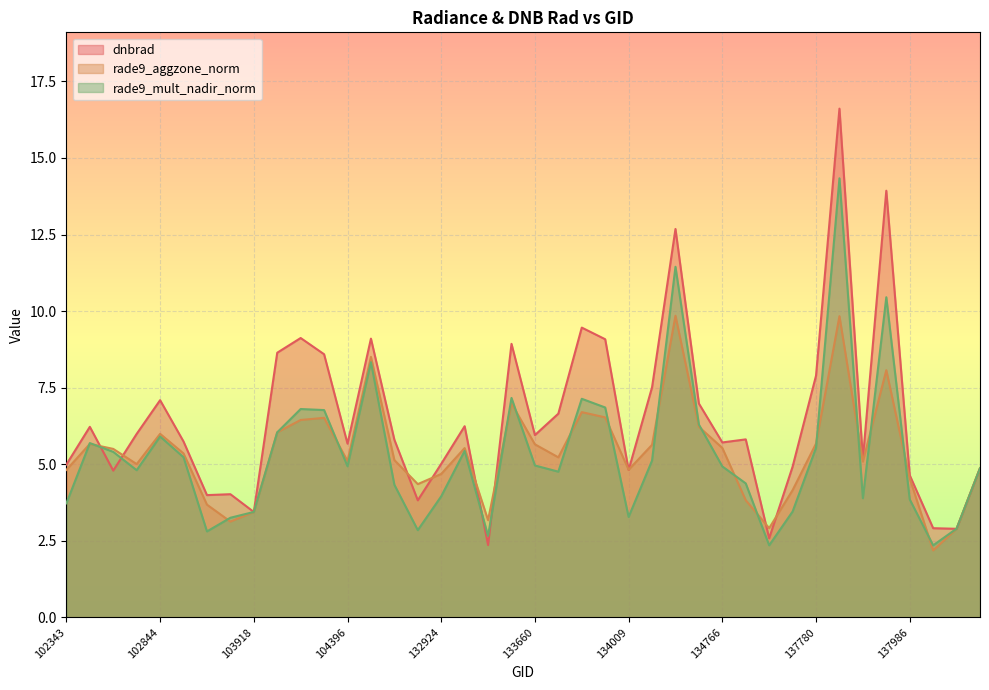

What is the difference between the highest and lowest values at 102593?

0.6